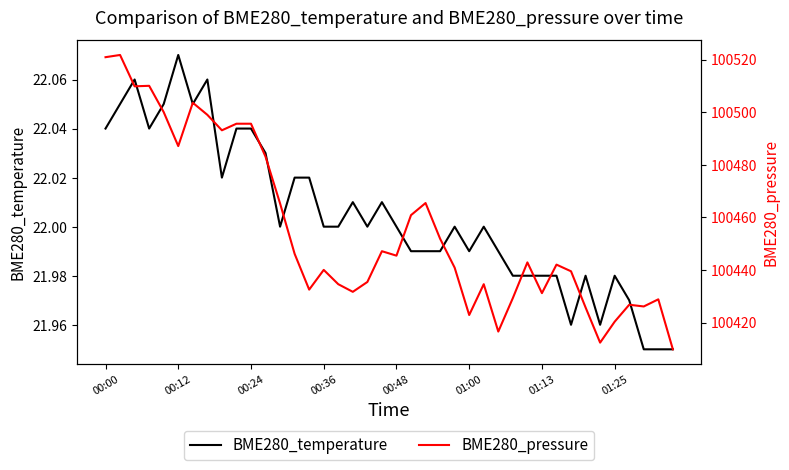

In BME280_pressure, how many points are lower than both neighbors (excluding endpoints)?

11